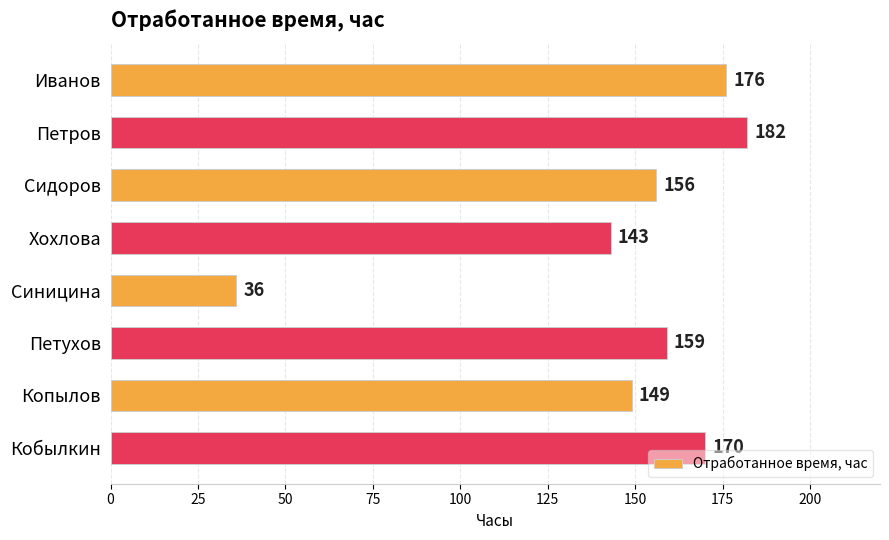

Which label corresponds to the smallest value in the chart?

Синицина